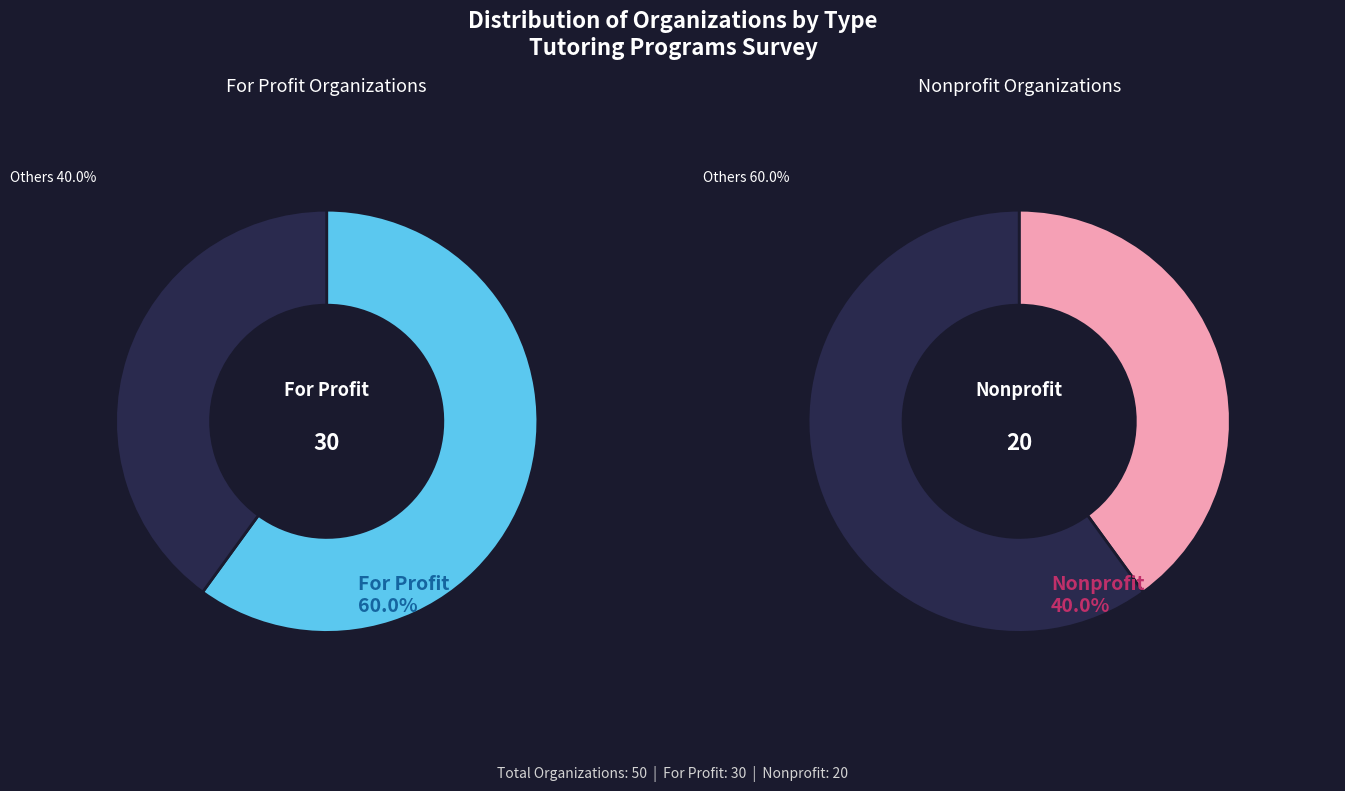

What is the total percentage of For Profit and Nonprofit?

100.0%